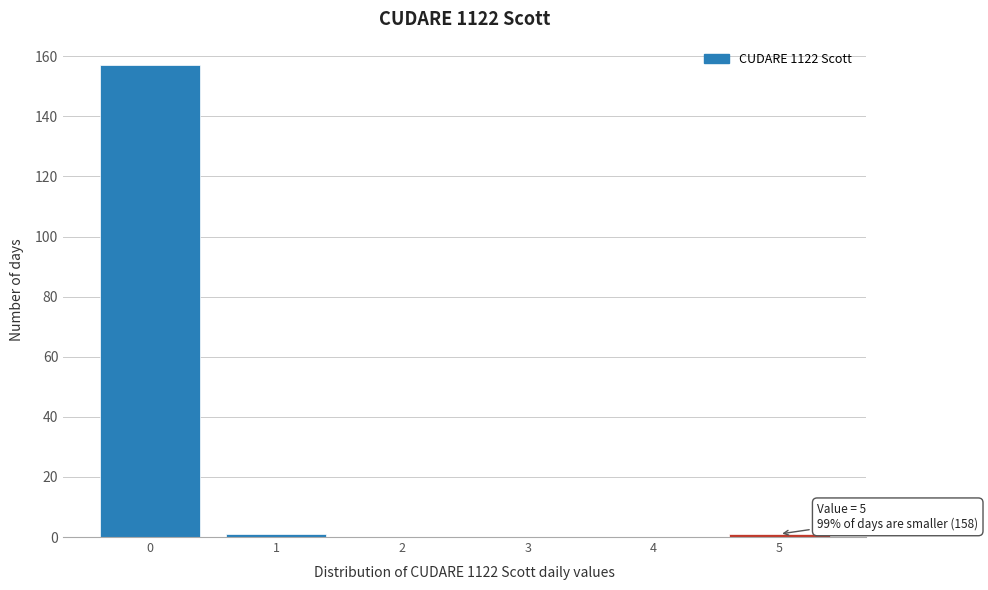

Which range on the x-axis has the tallest bar?

-0.5 to 0.5